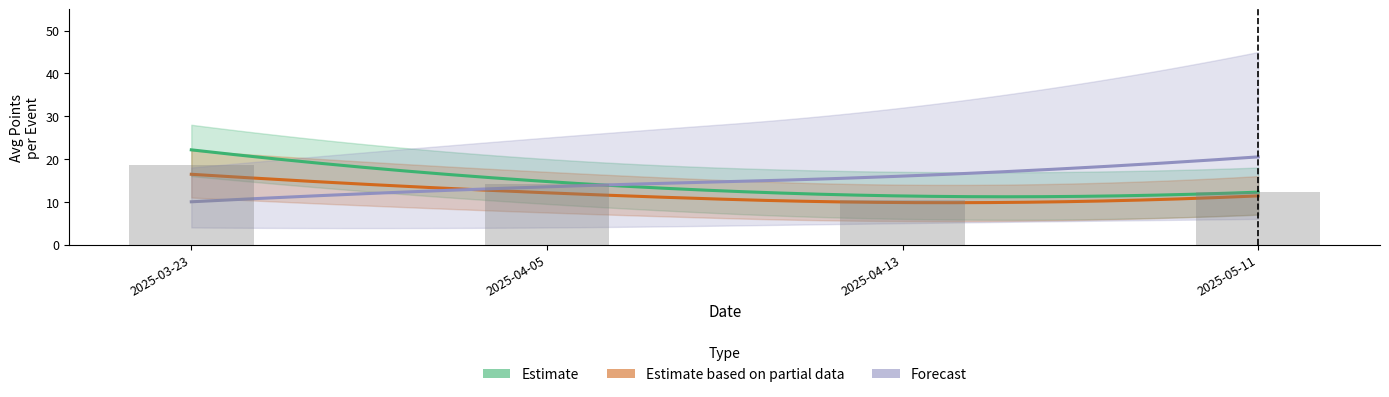

At which label is Estimate closest to 16?

2025-04-05